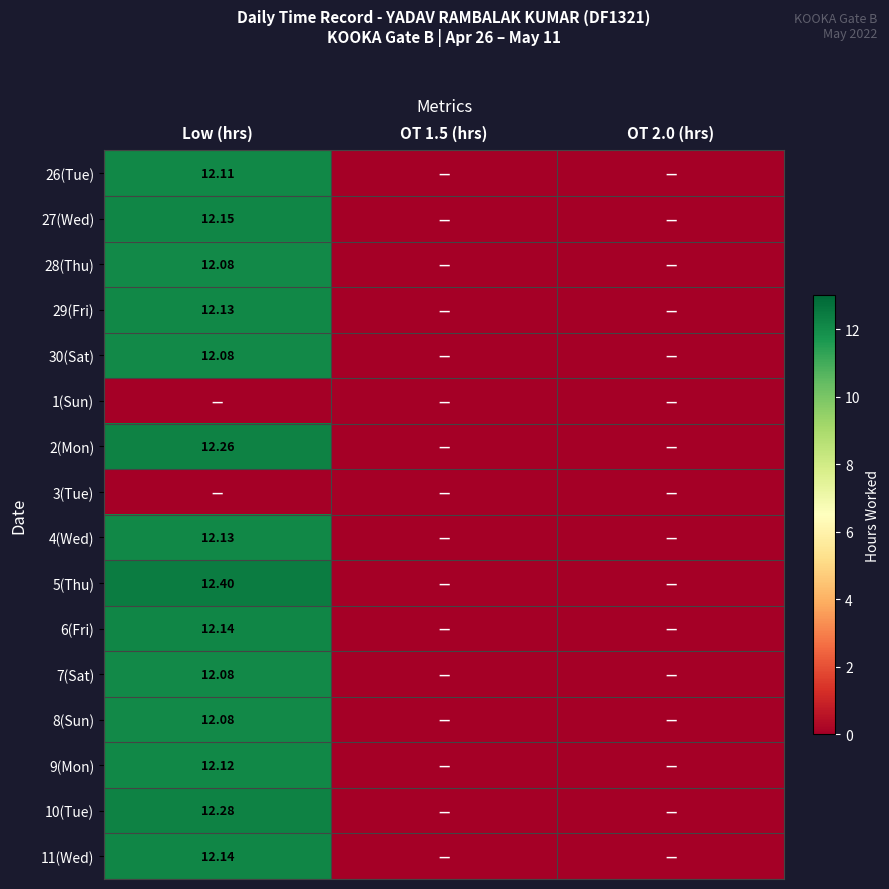

How many values in 26(Tue) are above zero?

1